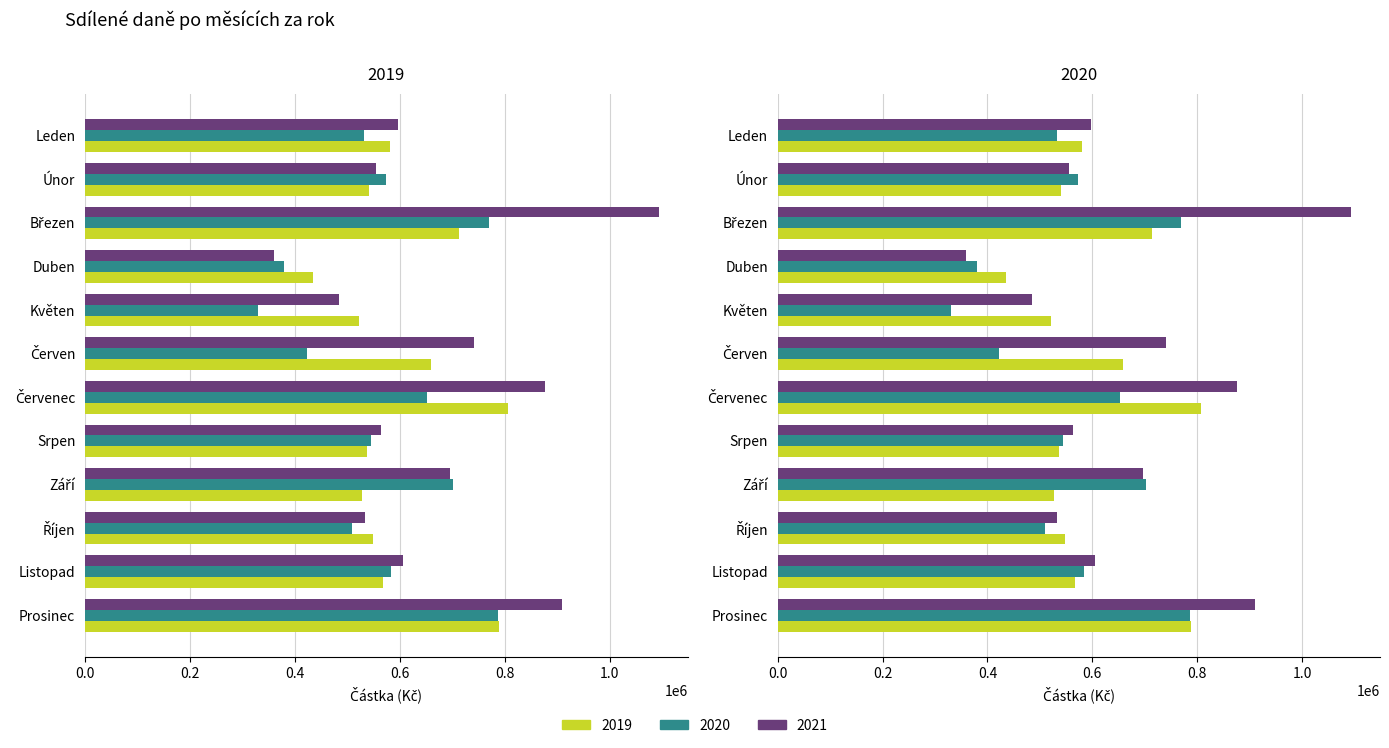

What is the difference between the maximum and minimum values in the 2019 series?

371781.8